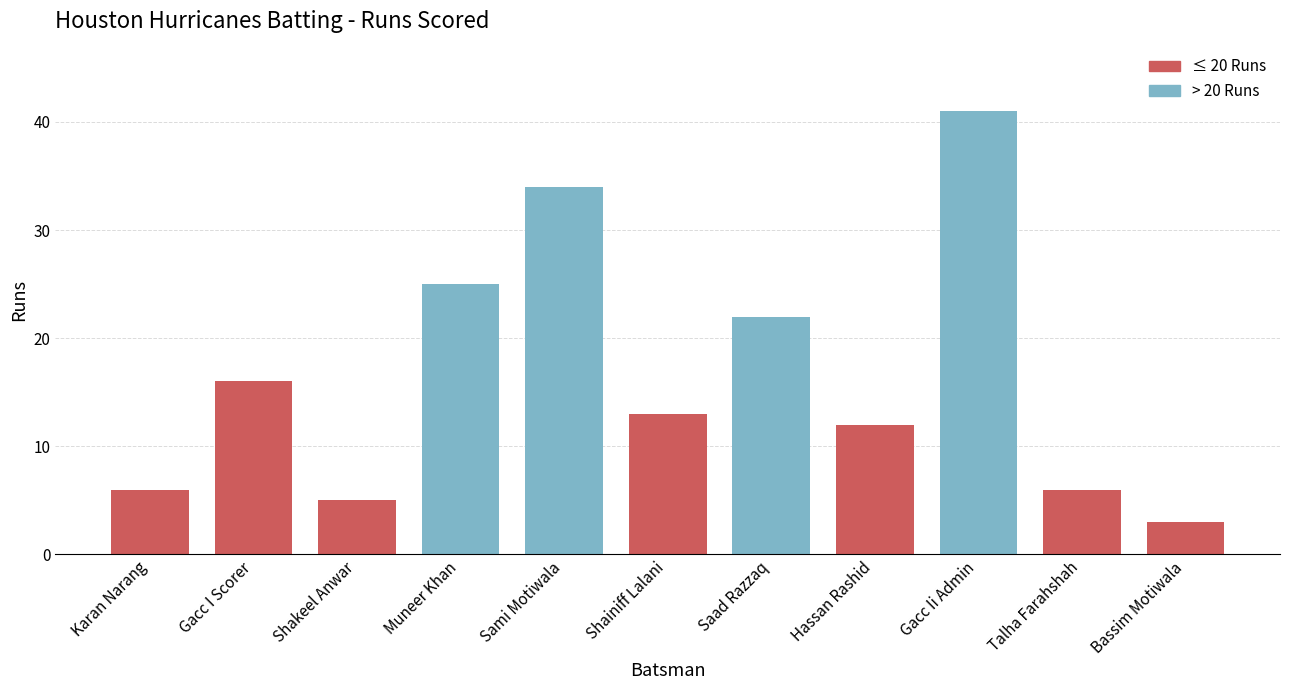

Reading left to right, what are all the values shown in this chart?

6	16	5	25	34	13	22	12	41	6	3